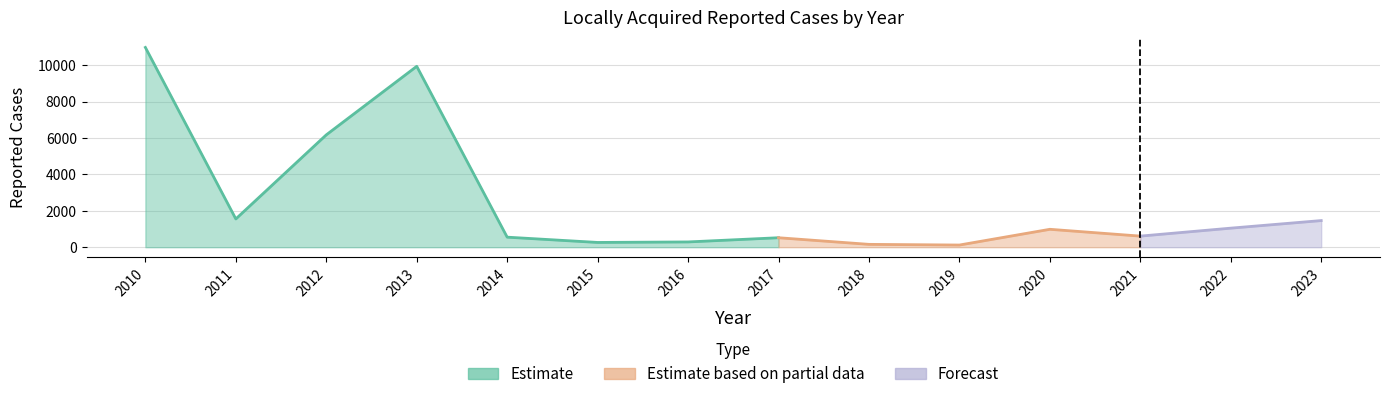

The value at 2015 is 376. True or false?

False